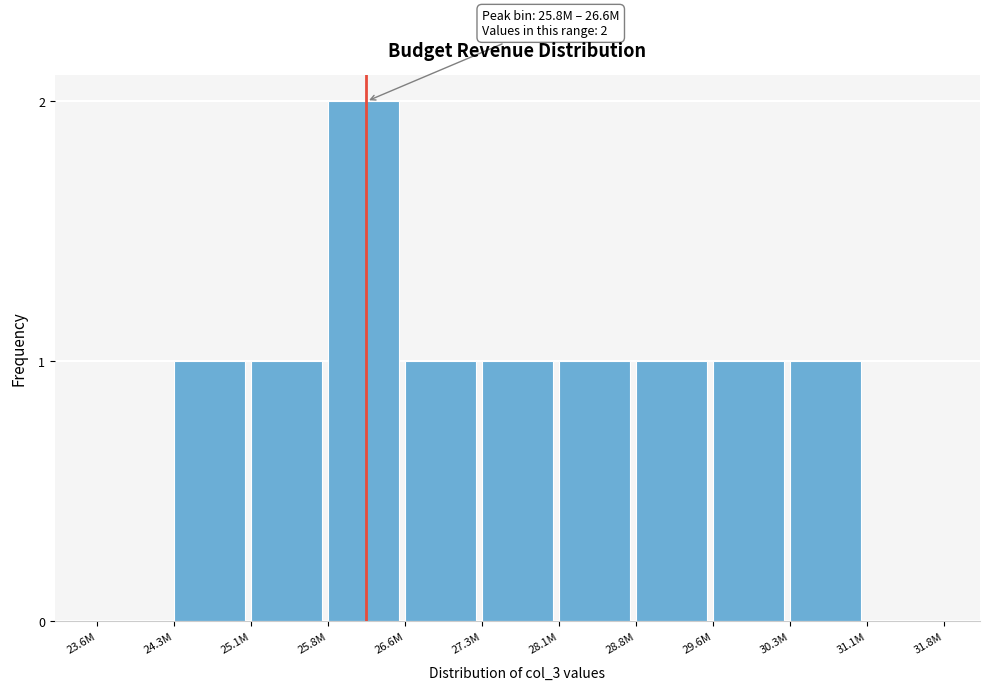

Reading right to left, extract all data points from this chart.

31.1M=0	30.3M=1	29.6M=1	28.8M=1	28.1M=1	27.3M=1	26.6M=1	25.8M=2	25.1M=1	24.3M=1	23.6M=0